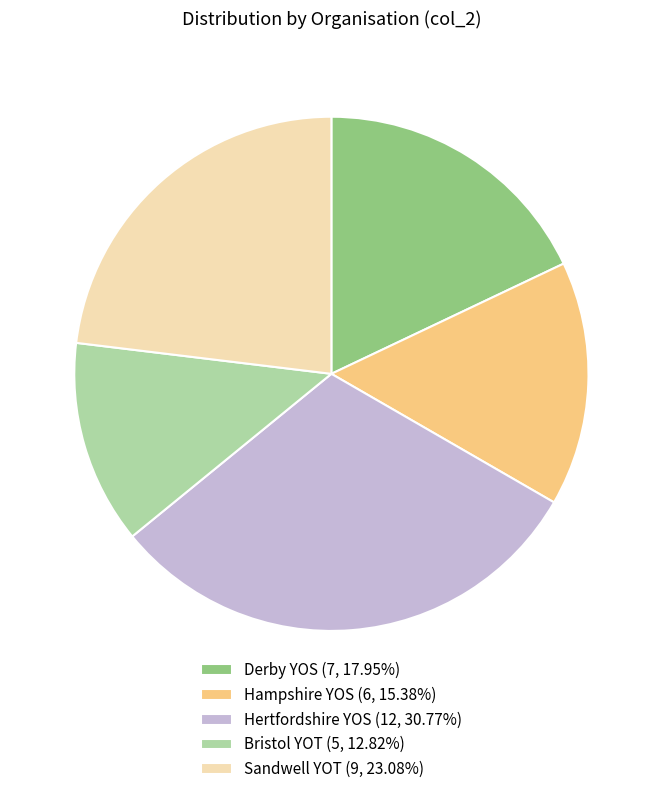

Between Hampshire YOS and Hertfordshire YOS, which is larger?

Hertfordshire YOS